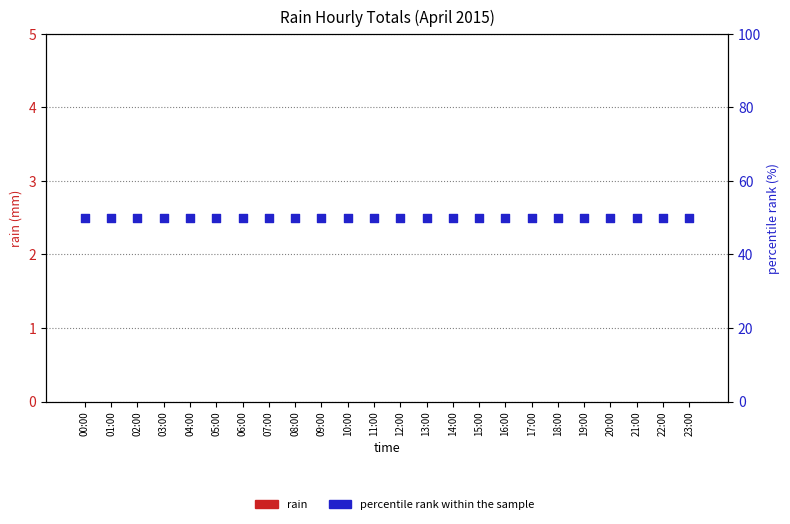

At how many categories does at least one series exceed 38?

24